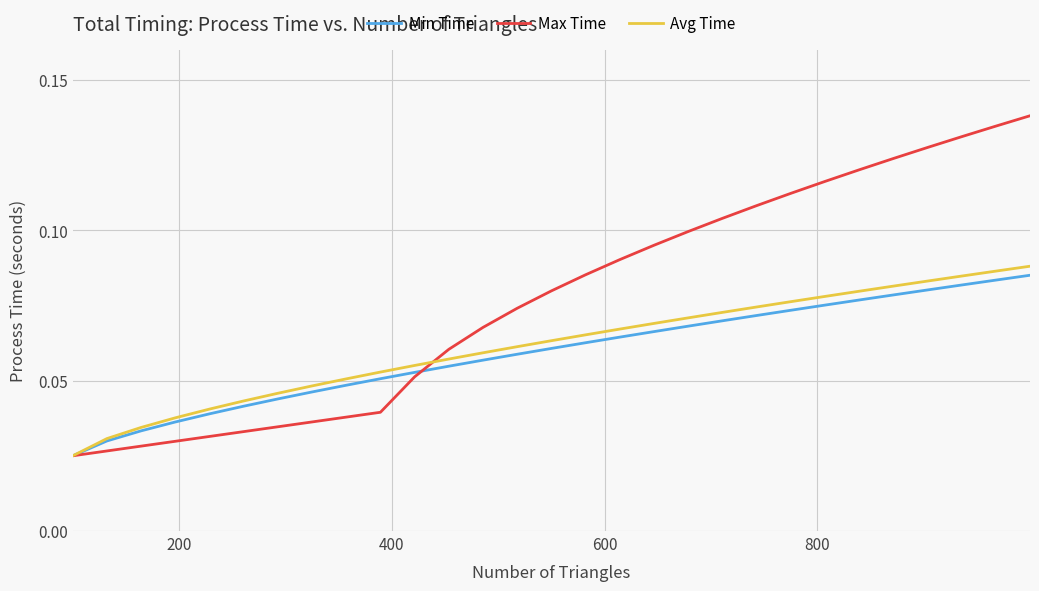

Which series has the largest range (max minus min)?

Max Time